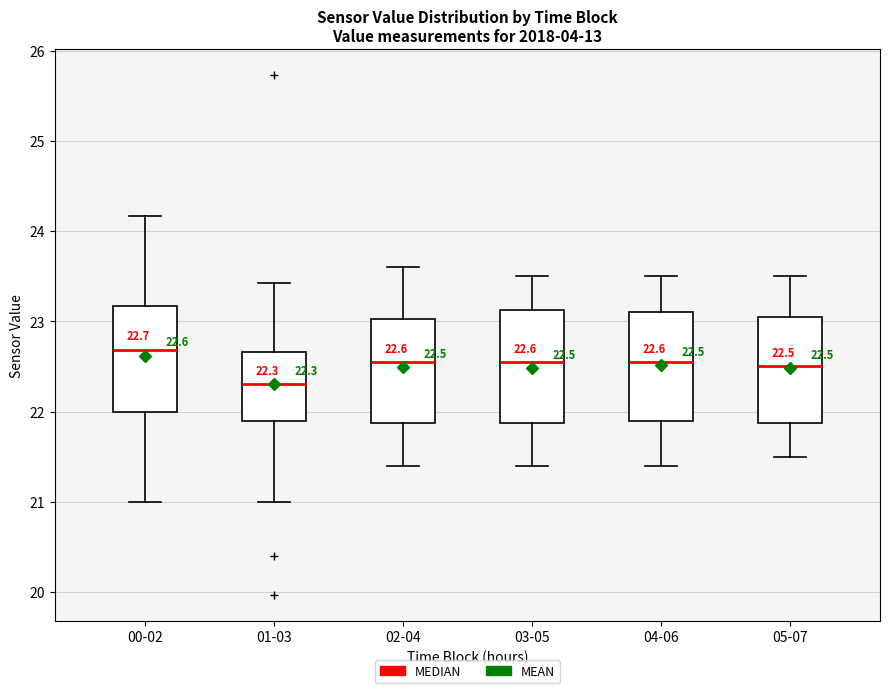

Which box's median line is the highest?

00-02